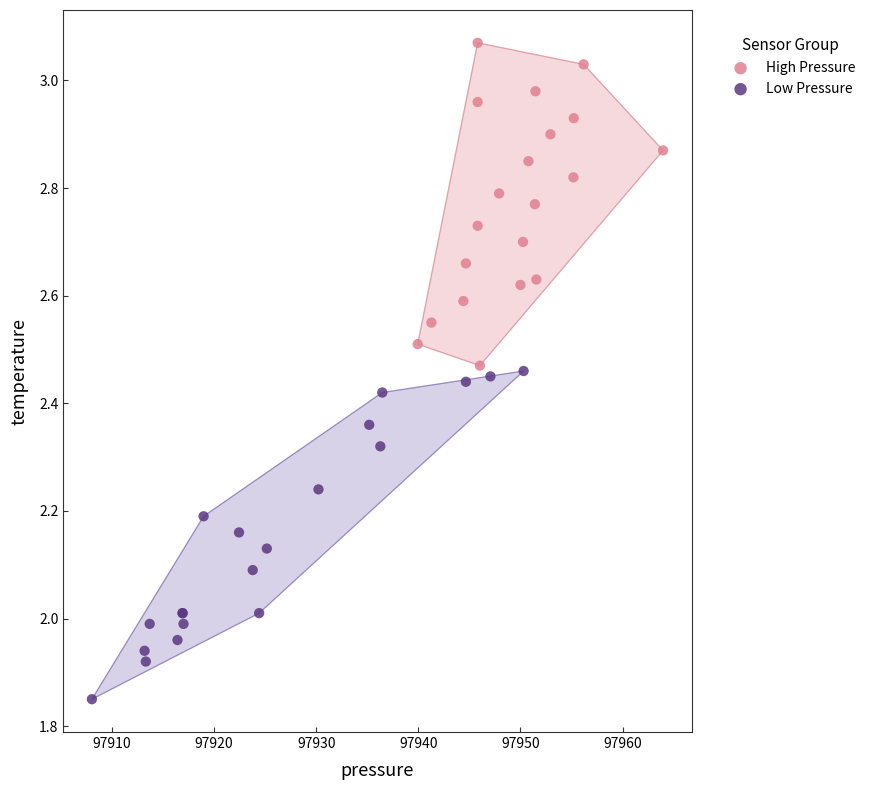

What are all the series names shown in the legend?

High Pressure, Low Pressure